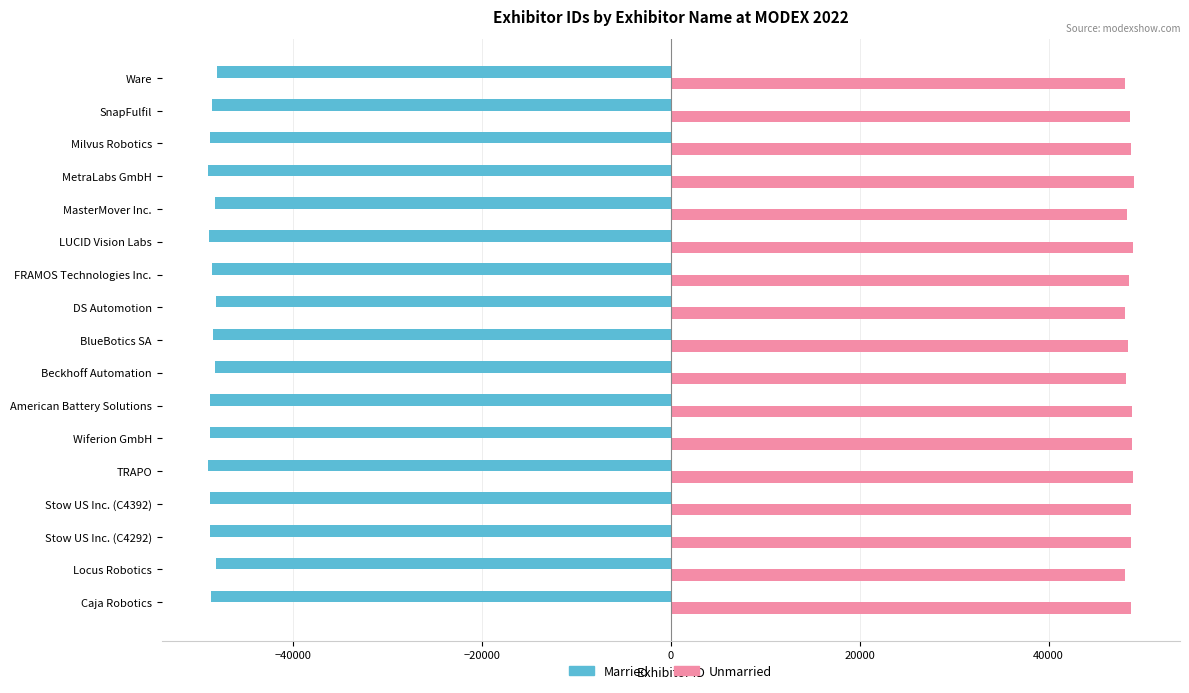

What is the difference between the highest and lowest values at LUCID Vision Labs?

97874